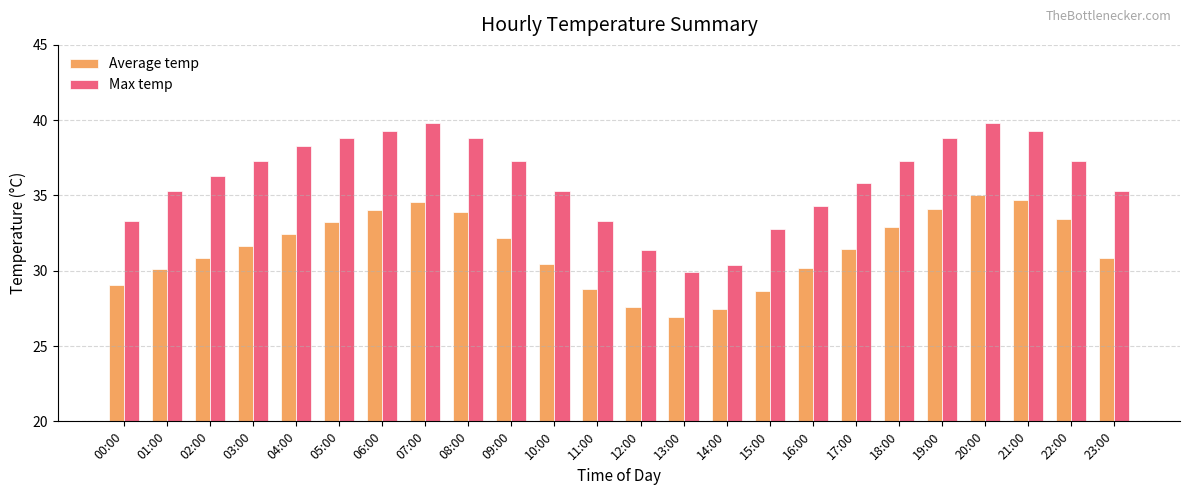

What is the label of the 10th bar from the right?

14:00